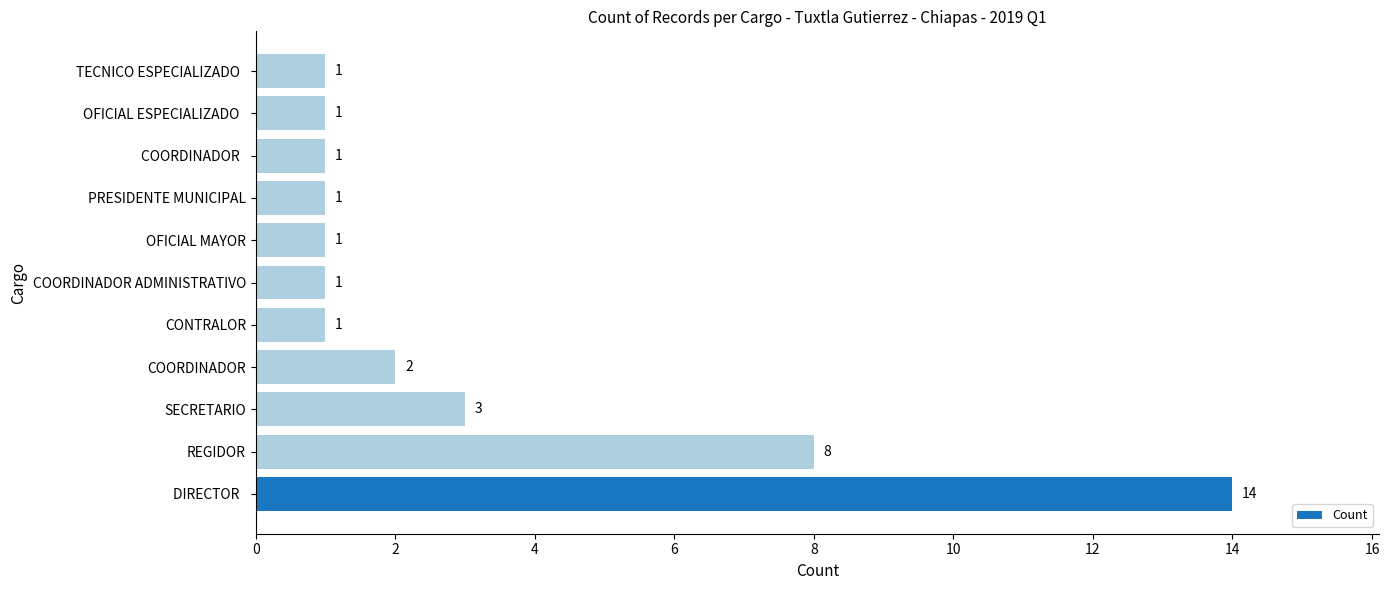

The value at OFICIAL MAYOR is 2. True or false?

False